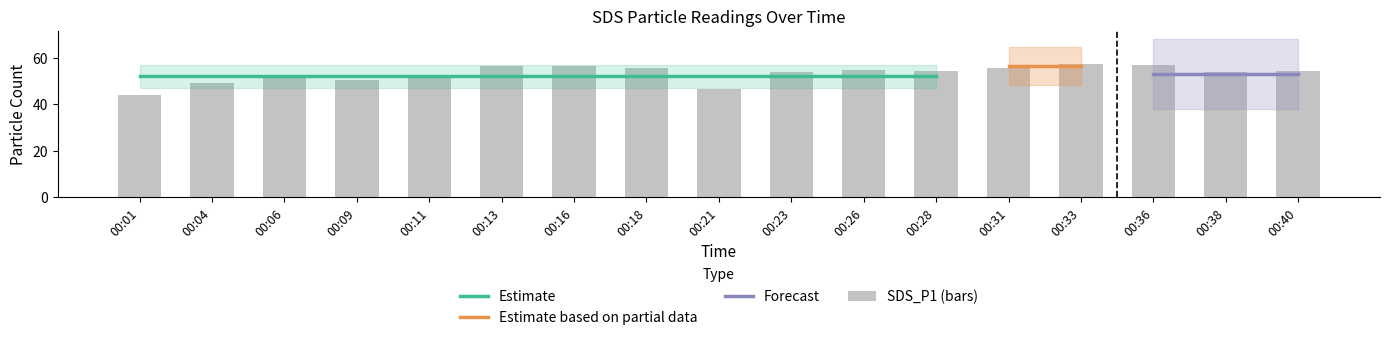

Rank the categories by value from highest to lowest.

00:33, 00:36, 00:16, 00:13, 00:18, 00:31, 00:26, 00:28, 00:40, 00:38, 00:23, 00:11, 00:06, 00:09, 00:04, 00:21, 00:01